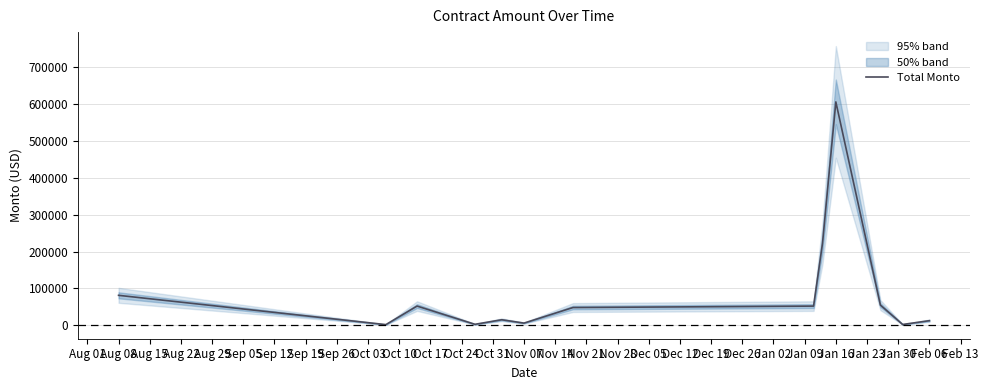

True or false: the data shows 221341.4 at Jan 16.

False